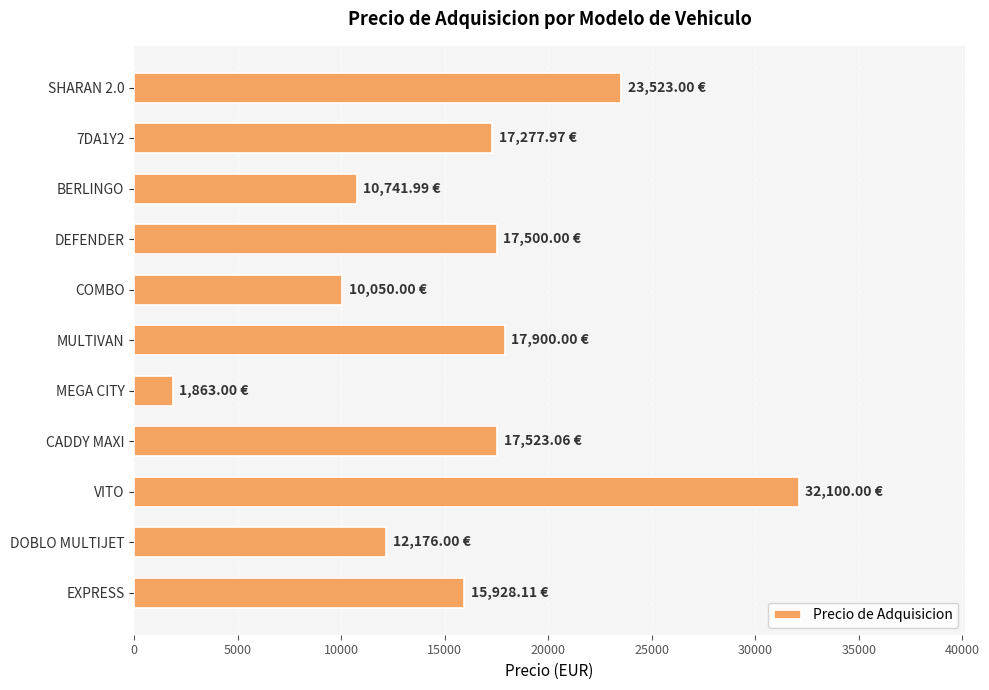

What is the difference between the second highest and second lowest values?

13473.0